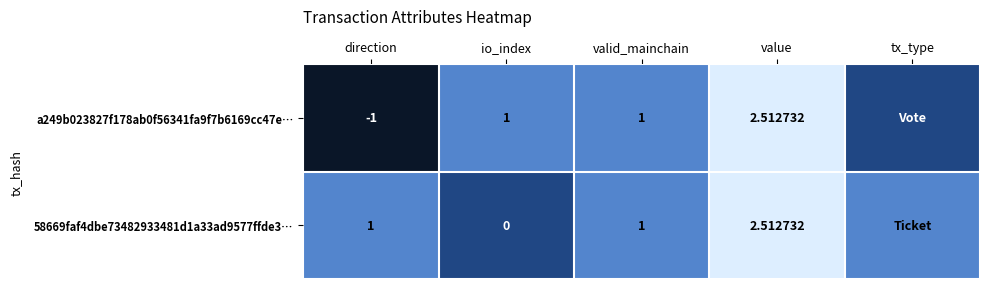

Is it true that 58669faf4dbe73482933481d1a33ad9577ffde3… equals 1.0 at direction?

True